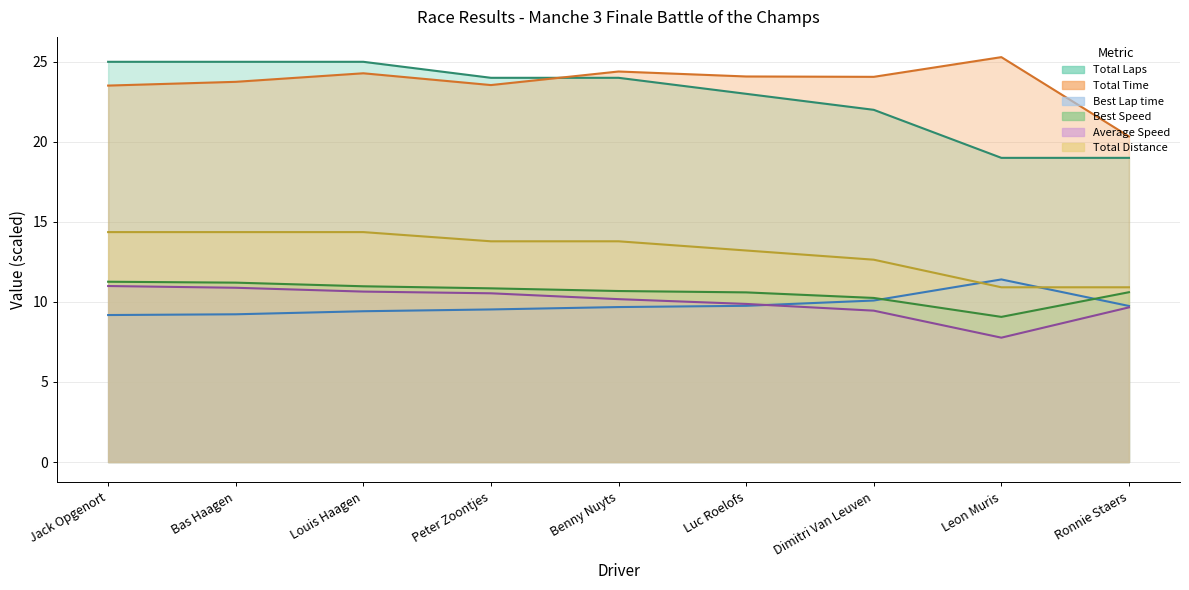

Is it true that Total Laps equals 24.0 at Peter Zoontjes?

True